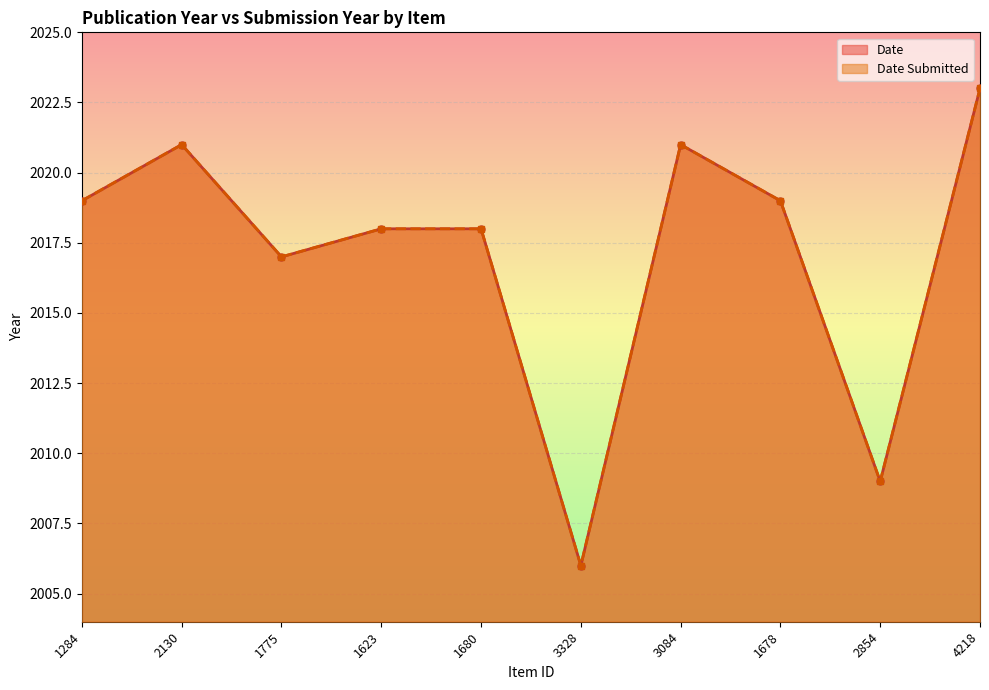

How many lines are shown in the chart?

2